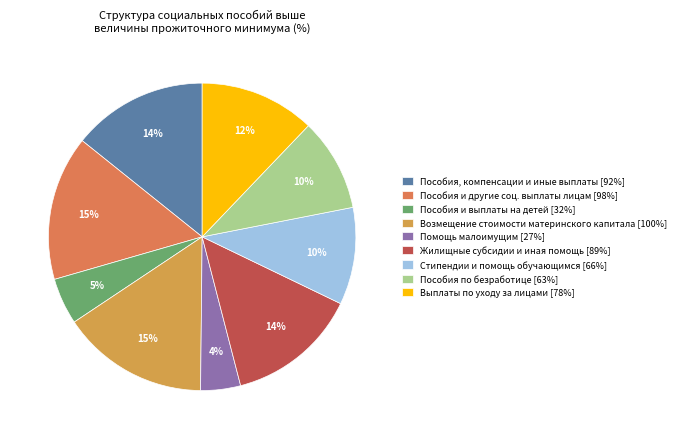

To the nearest percent, what is the average slice percentage?

11%